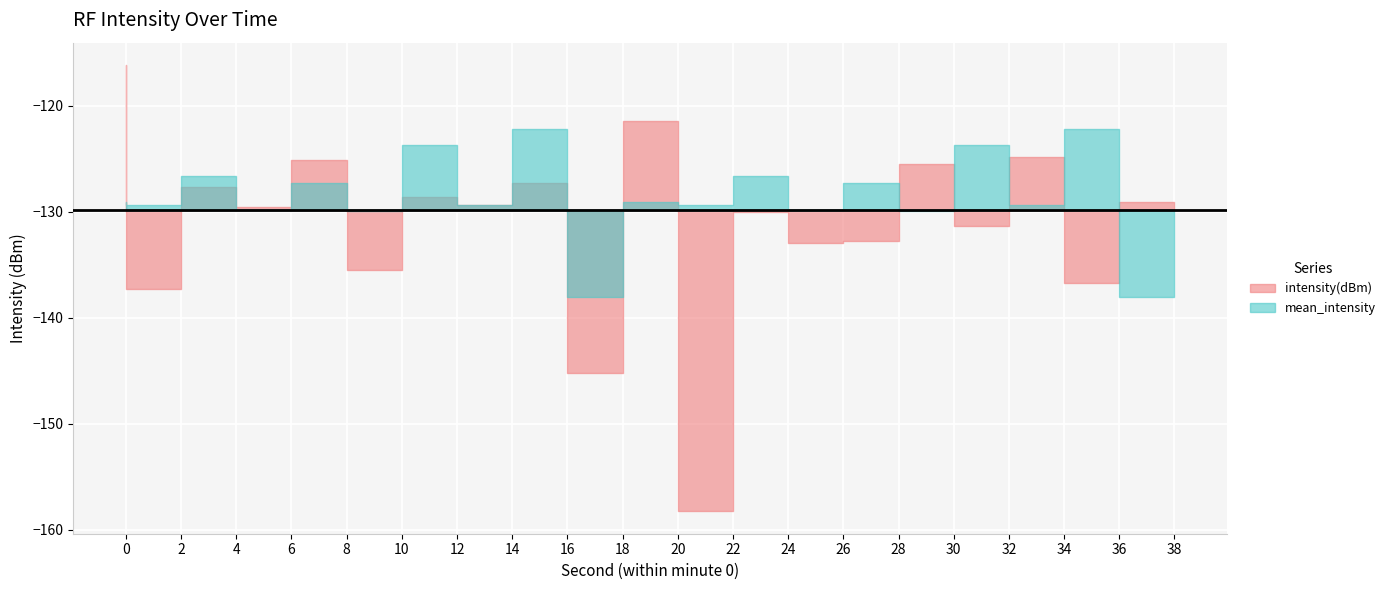

How many interior local peaks does the mean_intensity series have?

9